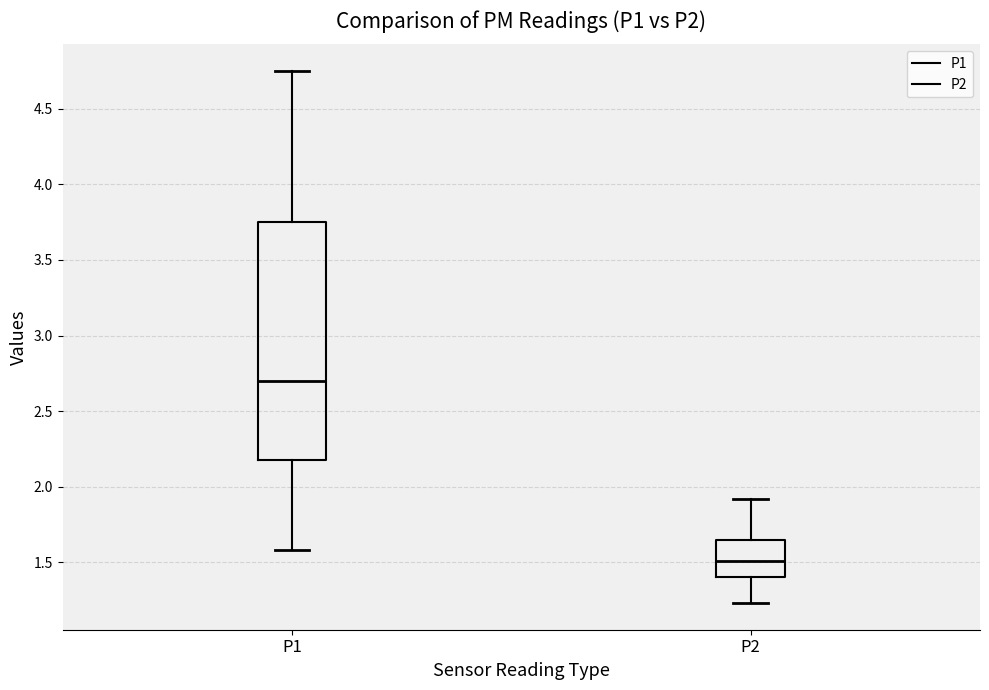

Which box is the tallest, from its lower edge to its upper edge?

P1